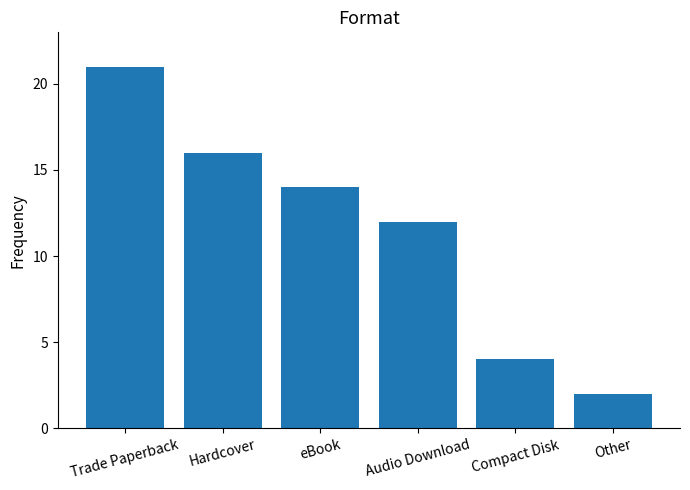

Does the chart contain any negative values?

No